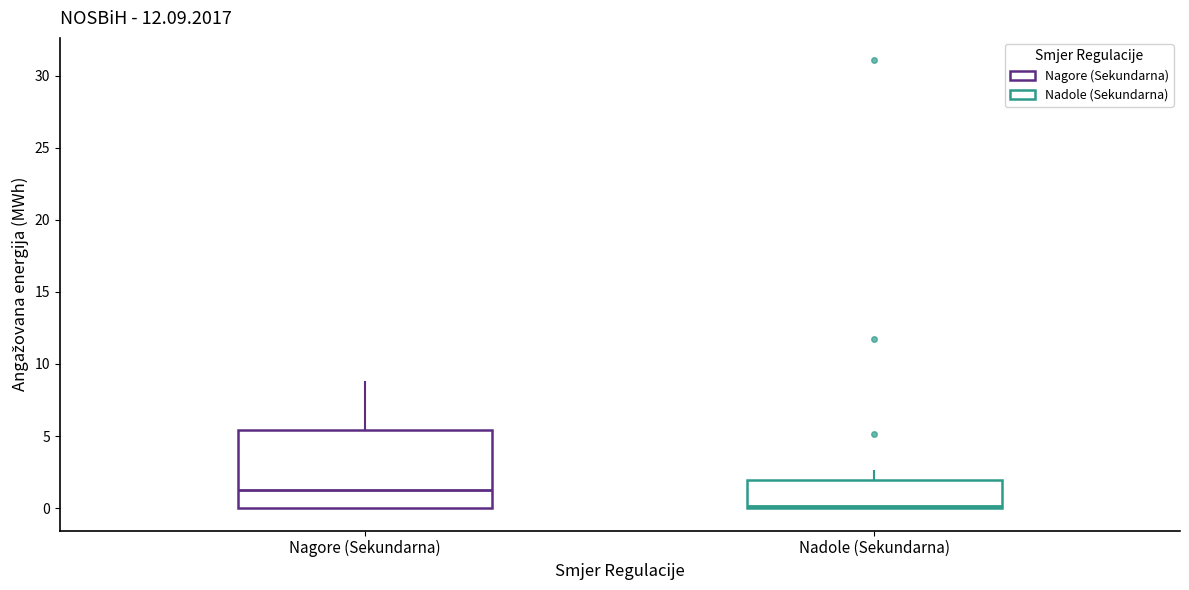

Which box is the tallest, from its lower edge to its upper edge?

Nagore (Sekundarna)